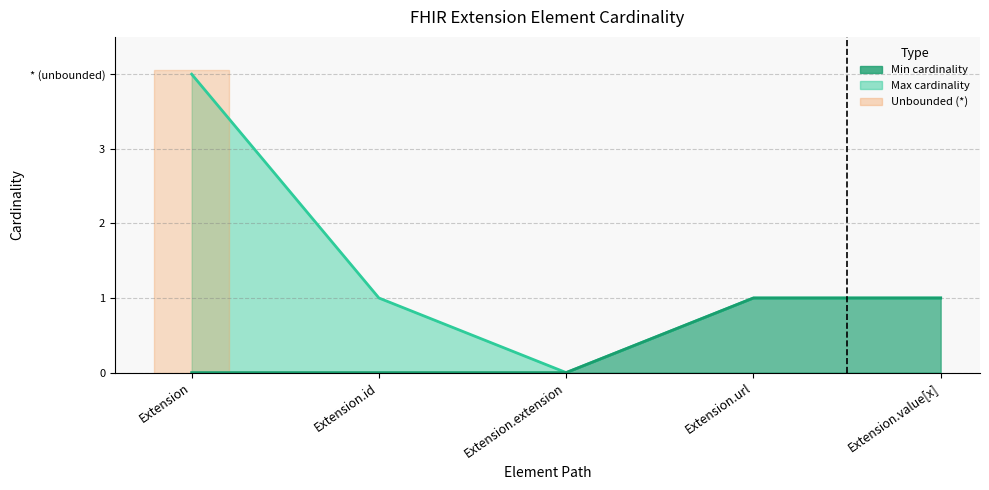

True or false: the data shows 1 at Extension.value[x].

True